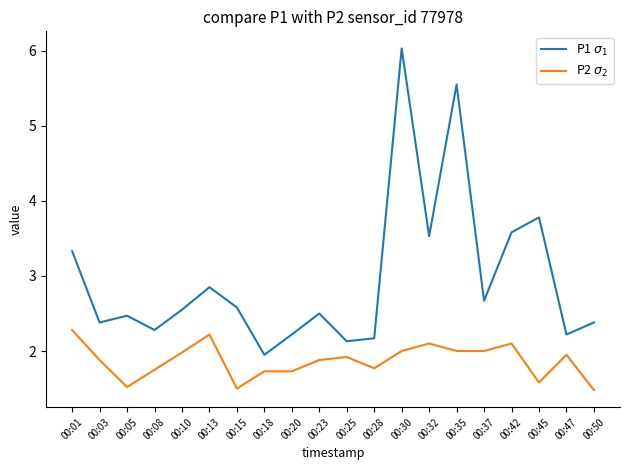

What is the minimum value shown in the chart?

1.5